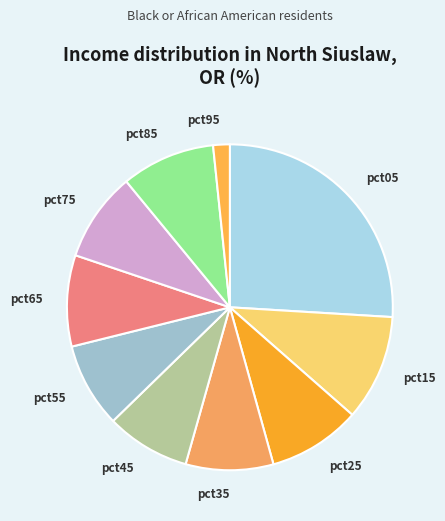

Do pct95 and pct55 together represent more than half of the pie?

No